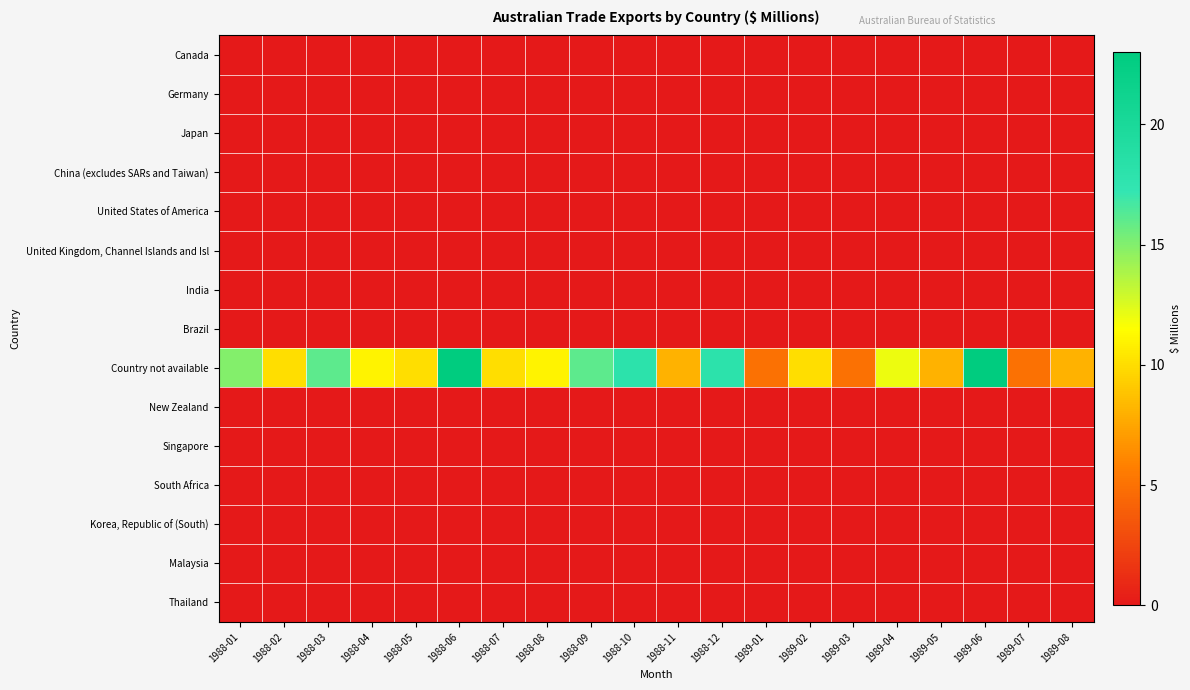

Which label corresponds to the smallest value in the chart?

1988-01